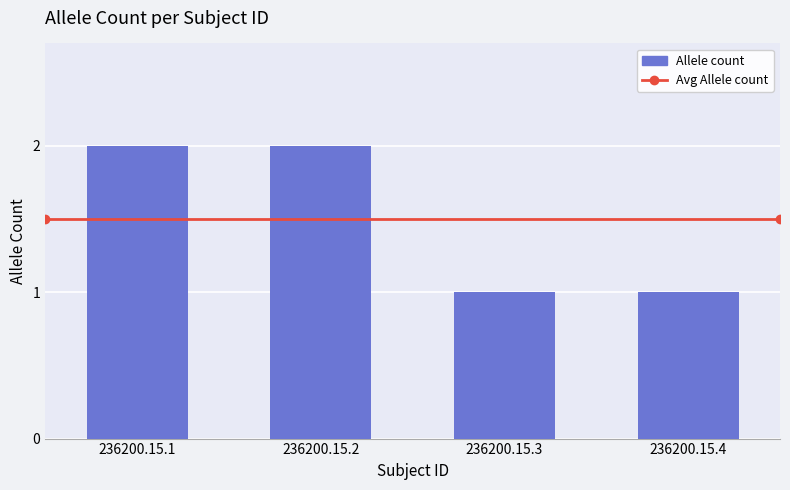

Is it true that the value at 236200.15.2 is 1?

False